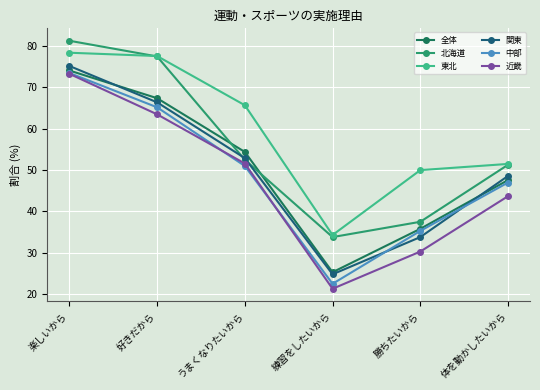

Between 好きだから and 体を動かしたいから, which series saw the biggest shift?

北海道